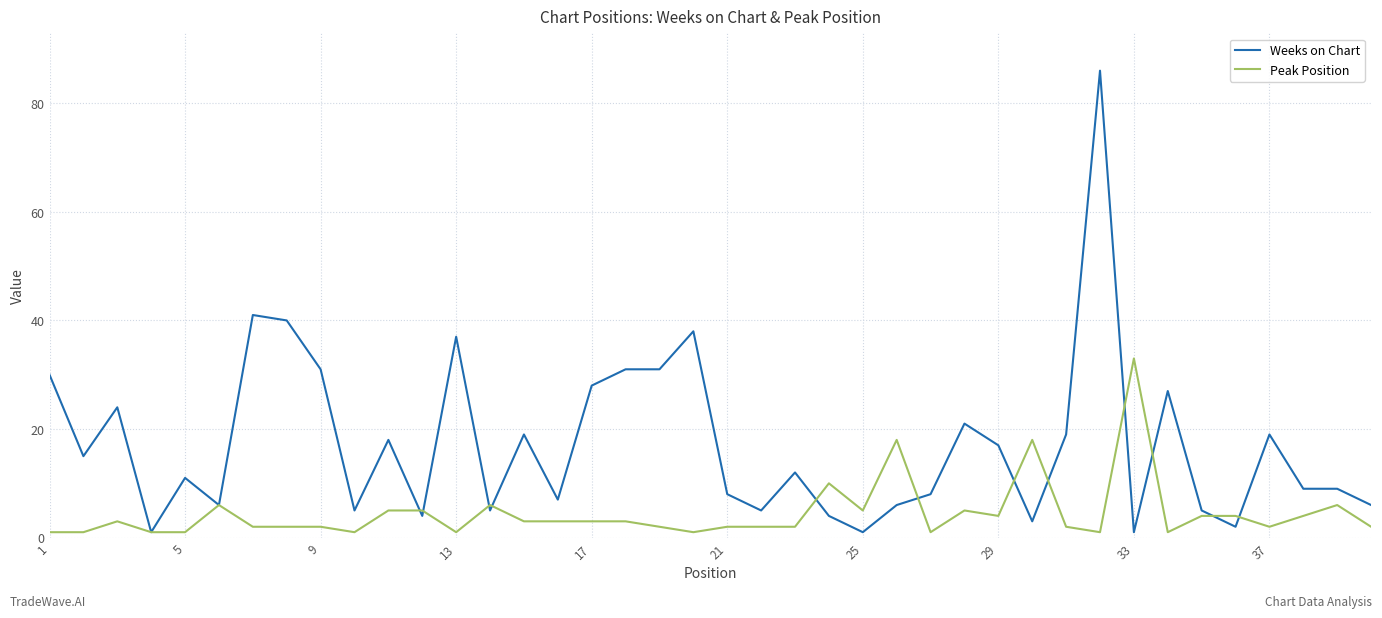

What is the maximum value shown in the chart?

86